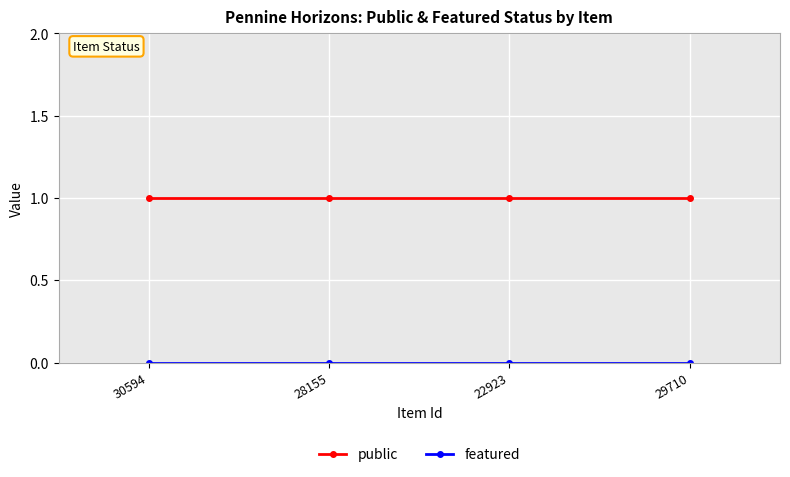

Is it true that public equals 2 at 30594?

False